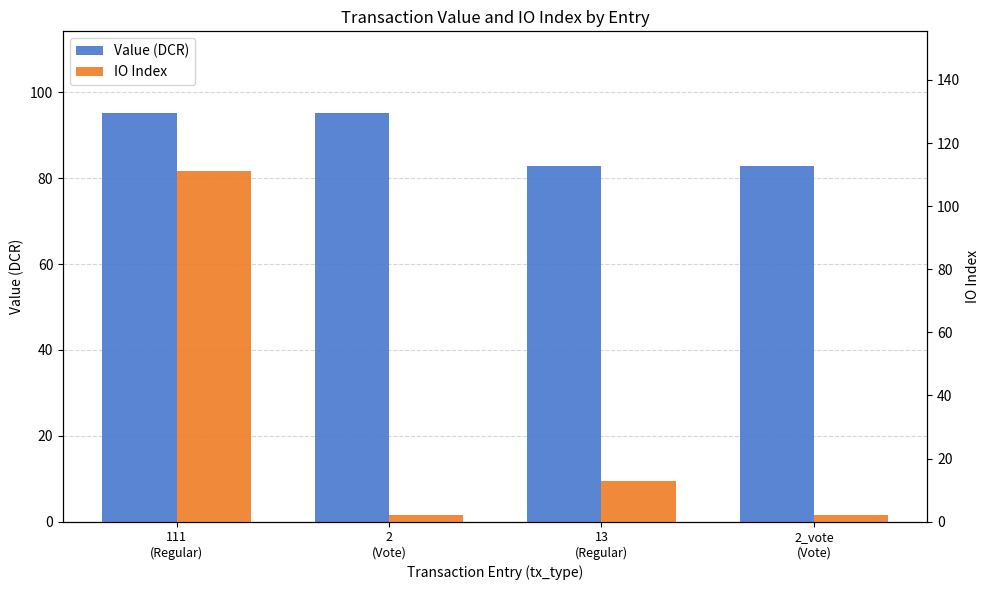

Reading right to left, list all the values displayed in this chart.

Value (DCR): 2_vote
(Vote)=82.9	13
(Regular)=82.9	2
(Vote)=95.2	111
(Regular)=95.2
IO Index: 2_vote
(Vote)=2.0	13
(Regular)=13.0	2
(Vote)=2.0	111
(Regular)=111.0